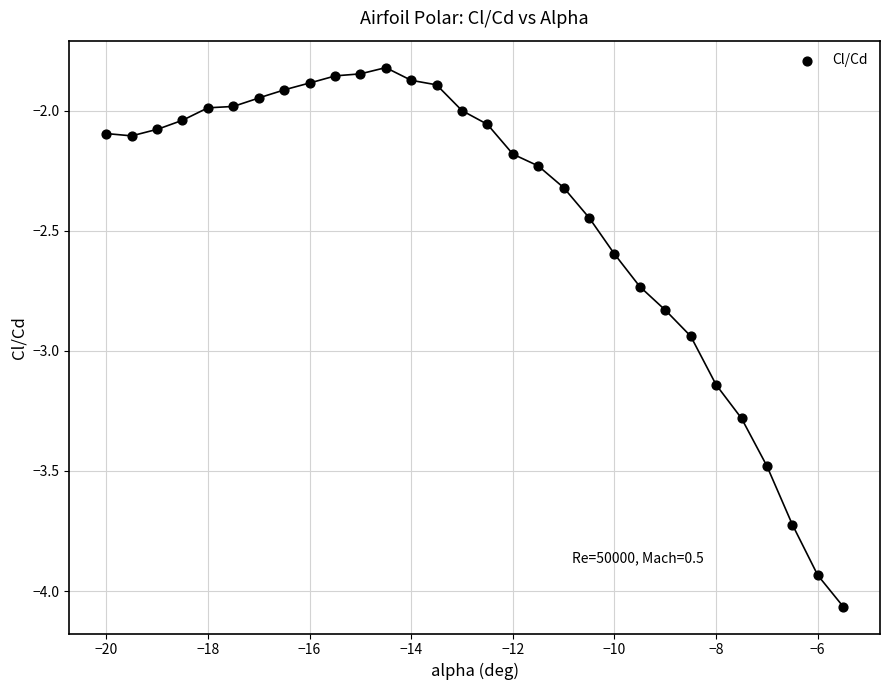

What is the range of Y values (max minus min)?

2.2